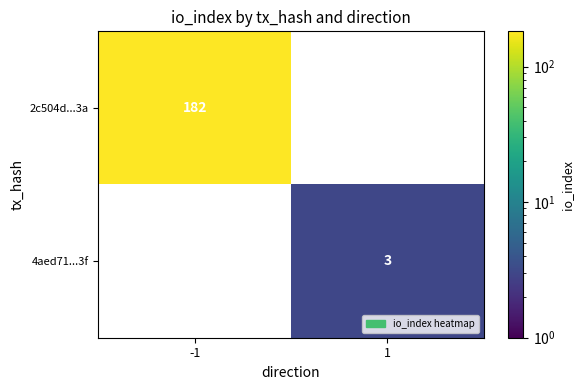

At how many categories does at least one series exceed 179?

1